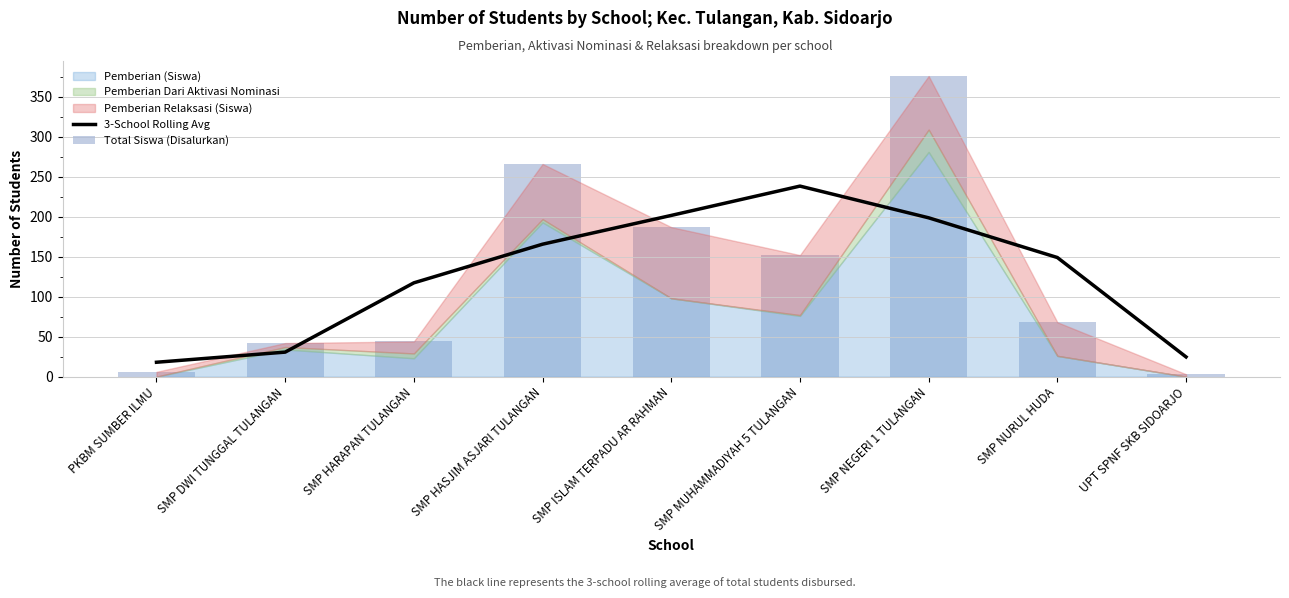

What is the total value across all series at SMP DWI TUNGGAL TULANGAN?

72.7